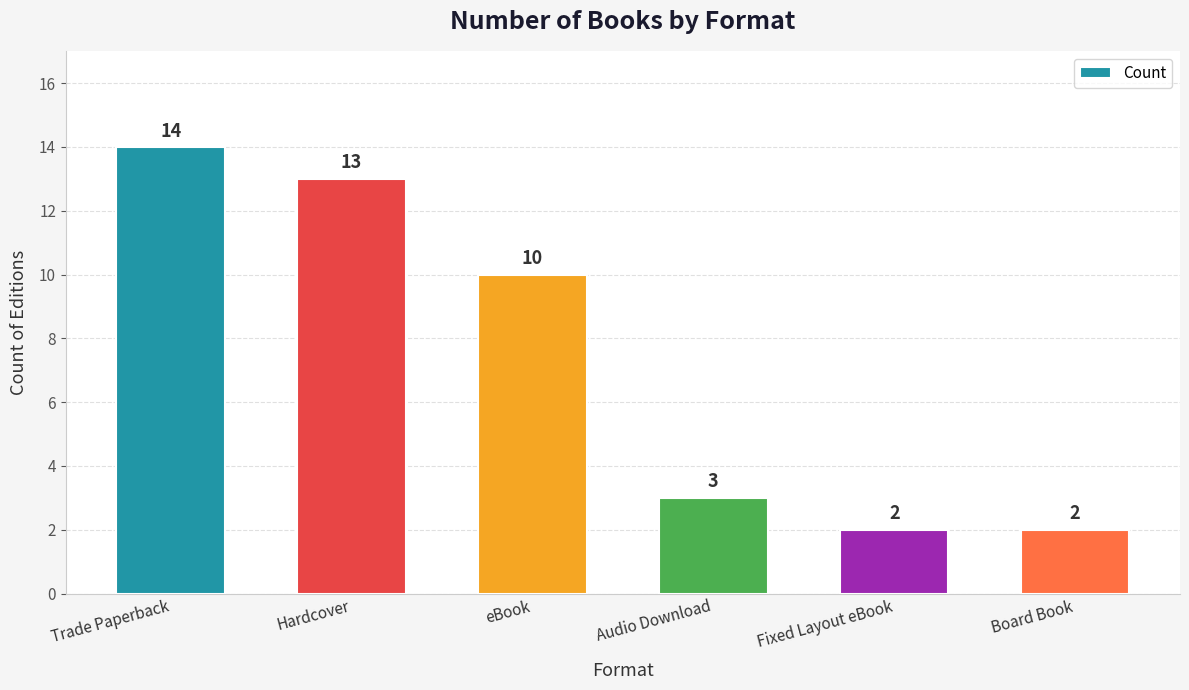

Where does the data first go above 10?

Trade Paperback